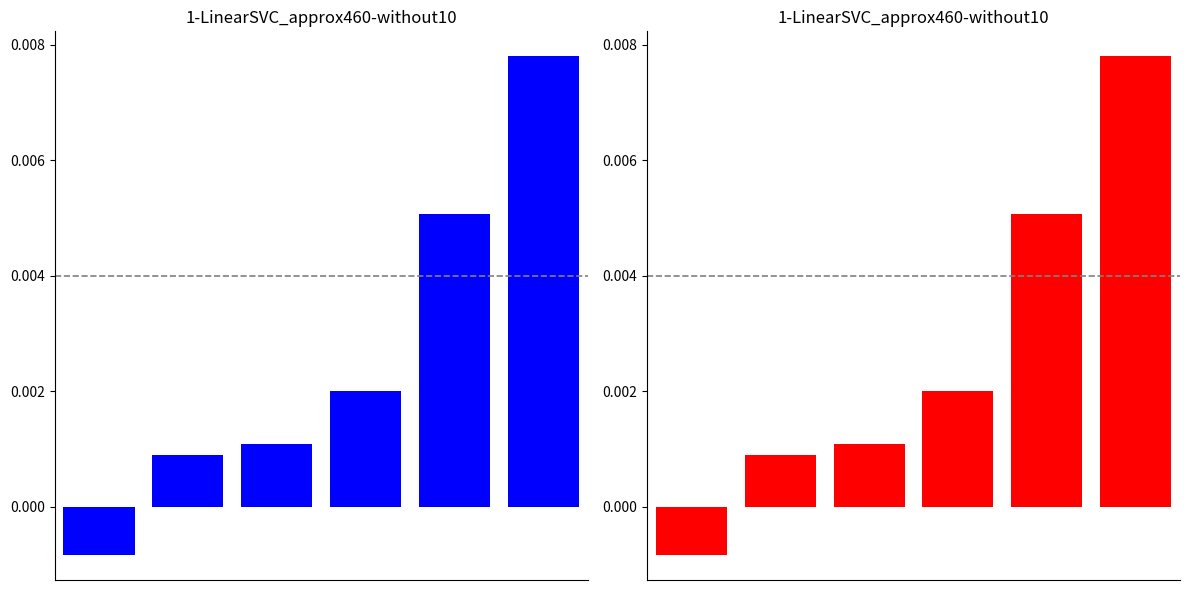

The value at 3 is 0.0. True or false?

False